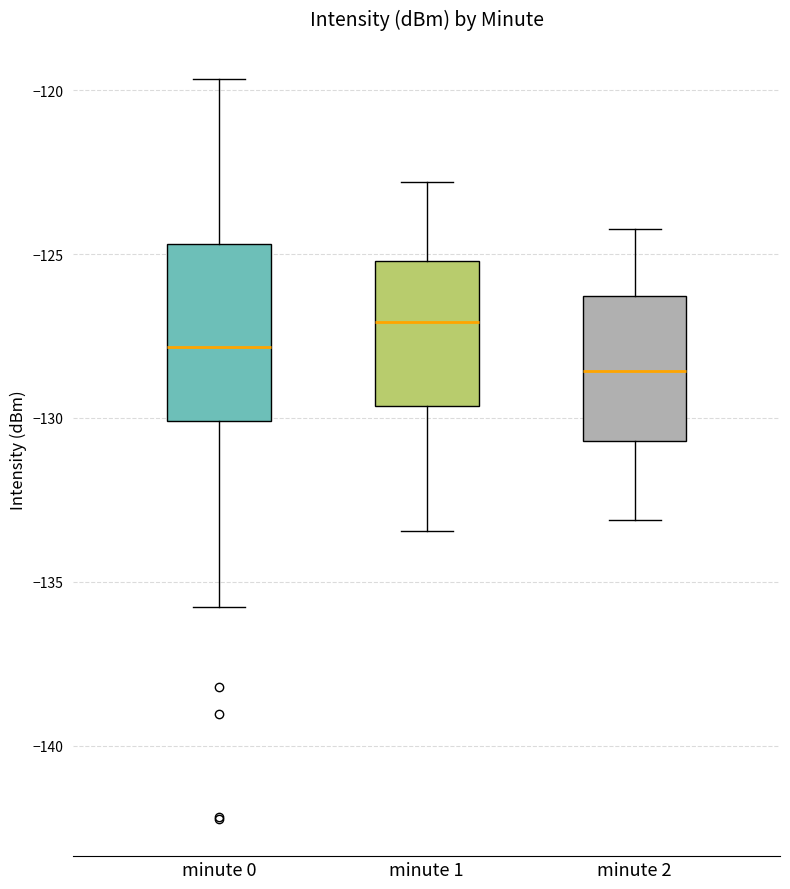

Which box is the tallest, from its lower edge to its upper edge?

minute 0